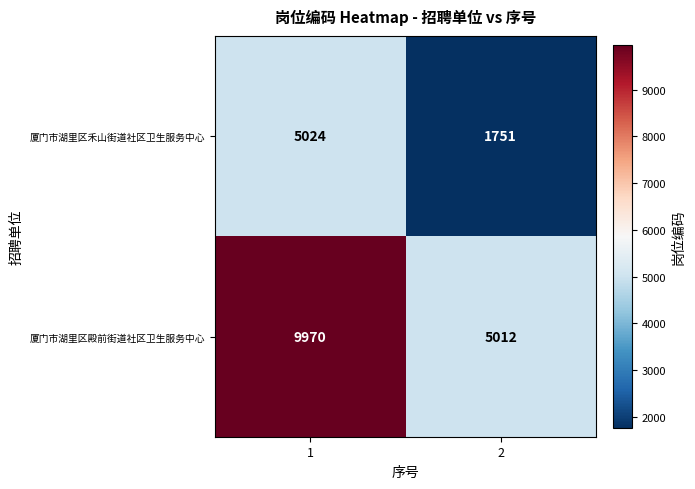

Which series has the widest spread of values?

厦门市湖里区殿前街道社区卫生服务中心